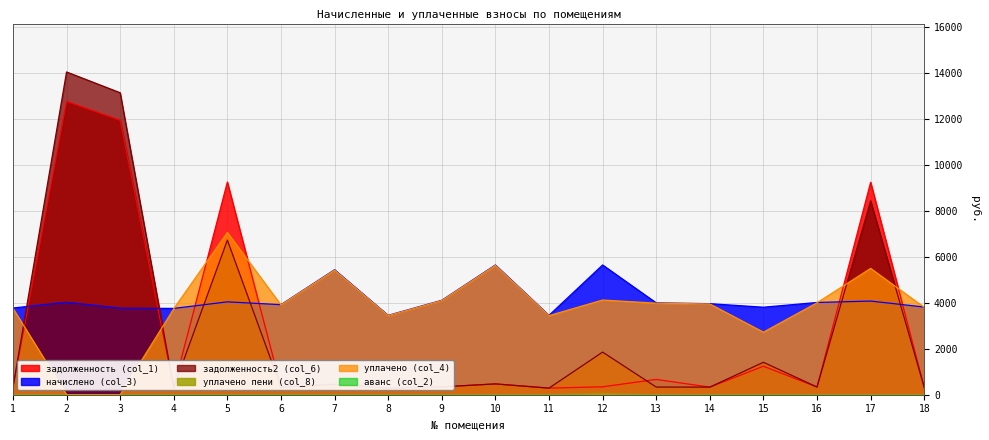

True or false: уплачено пени (col_8) and начислено (col_3) intersect in this chart.

False